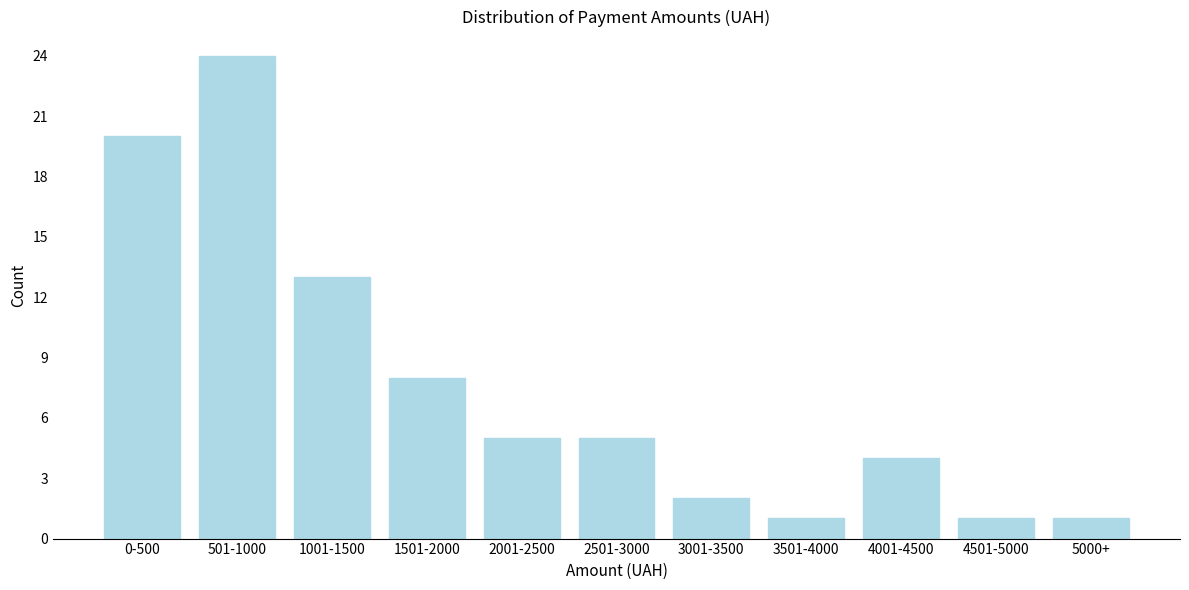

Reading right to left, what are all the values shown in this chart?

5000+=1	4501-5000=1	4001-4500=4	3501-4000=1	3001-3500=2	2501-3000=5	2001-2500=5	1501-2000=8	1001-1500=13	501-1000=24	0-500=20